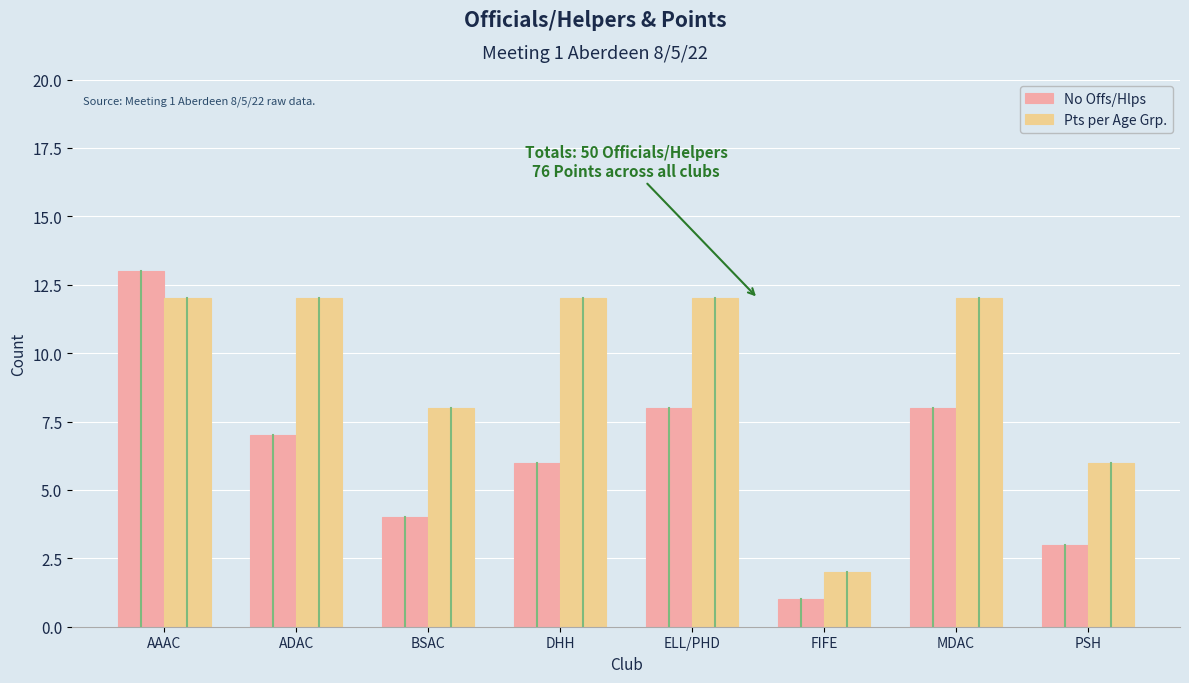

Reading right to left, transcribe all the data shown in this chart.

No Offs/Hlps: PSH=3	MDAC=8	FIFE=1	ELL/PHD=8	DHH=6	BSAC=4	ADAC=7	AAAC=13
Pts per Age Grp.: PSH=6	MDAC=12	FIFE=2	ELL/PHD=12	DHH=12	BSAC=8	ADAC=12	AAAC=12